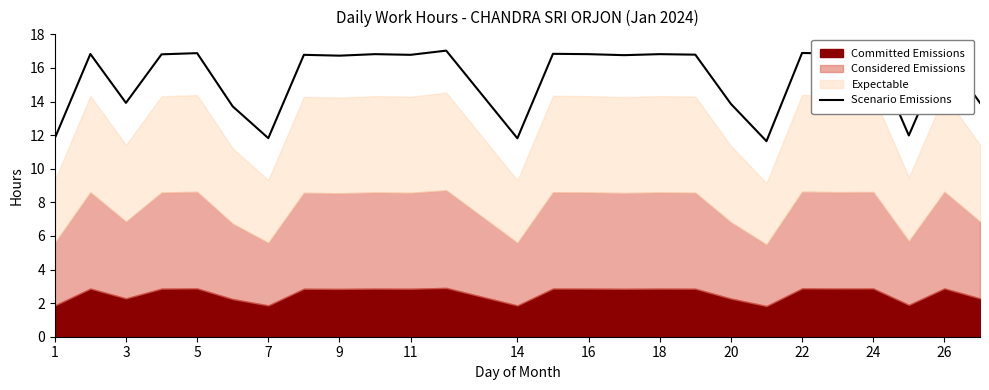

True or false: Scenario Emissions has a value of 11.8 at 14.

True